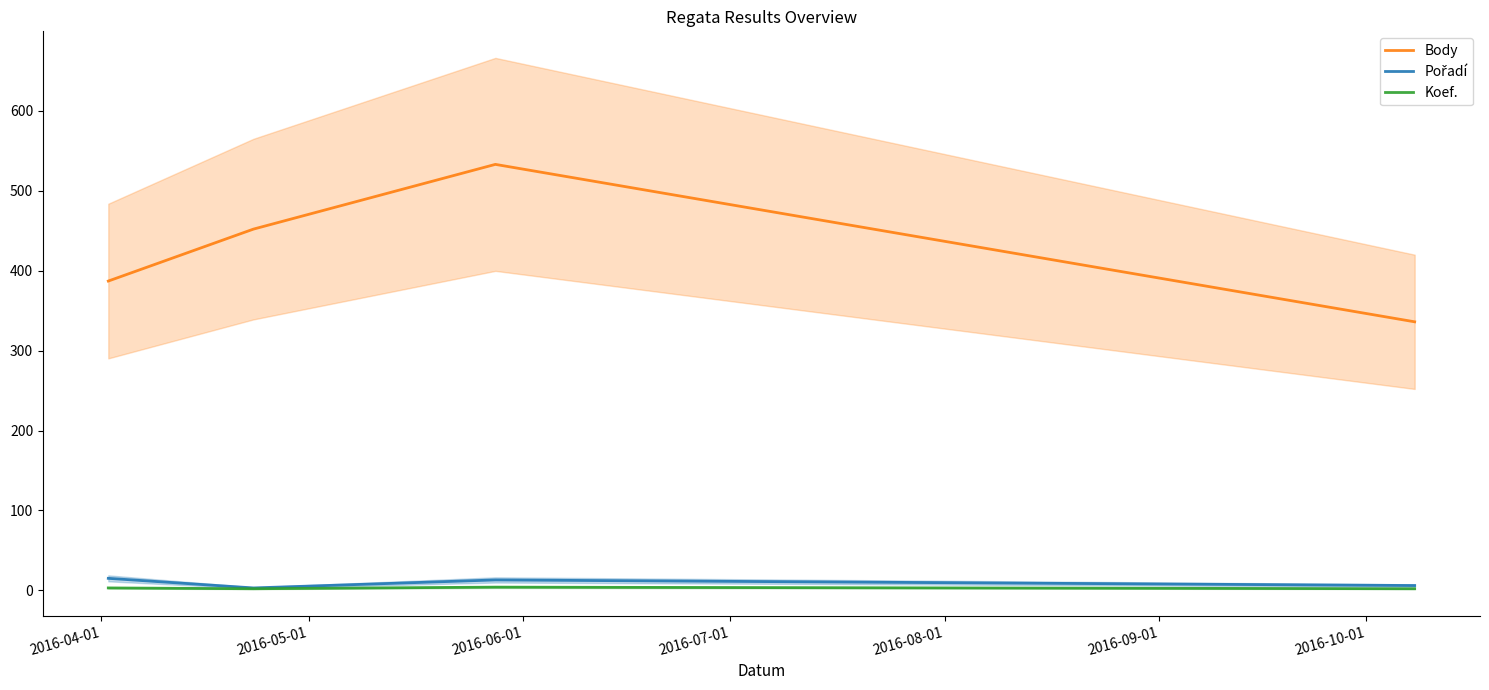

True or false: Body and Koef. cross at least once.

False